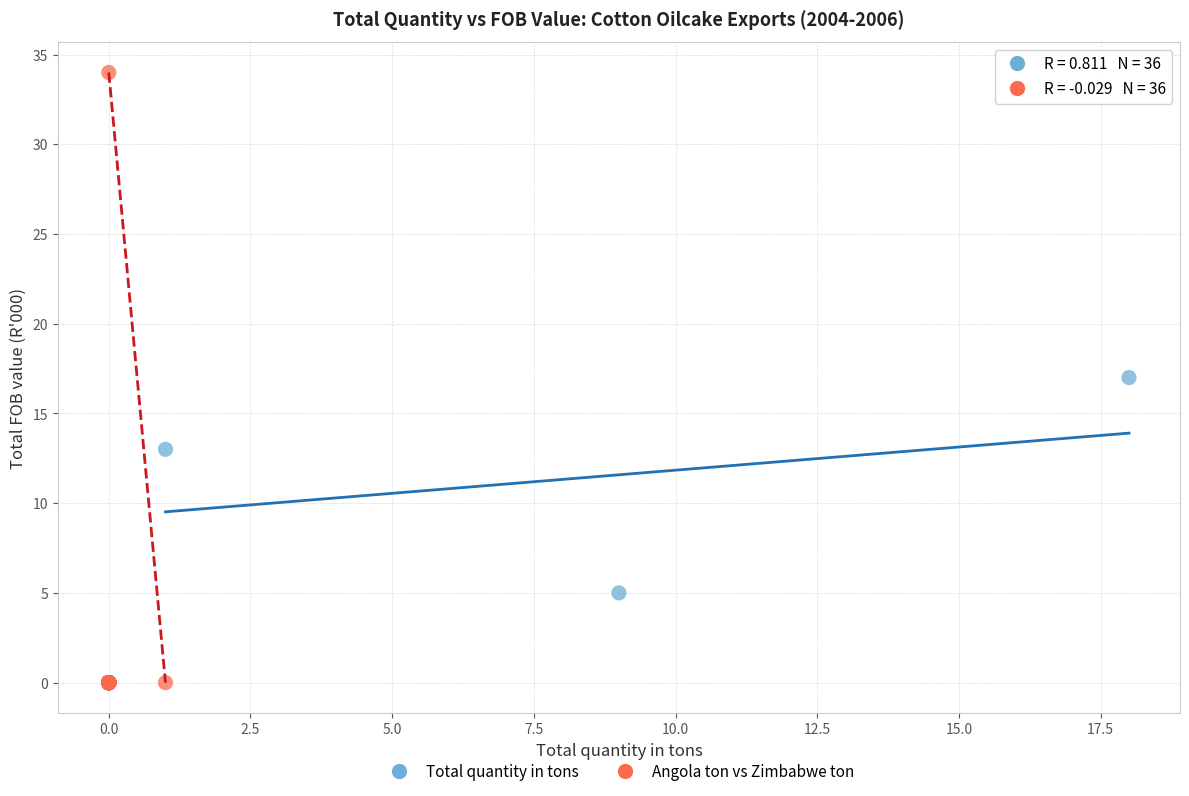

Which series reaches the maximum Y coordinate?

Angola ton vs Zimbabwe ton